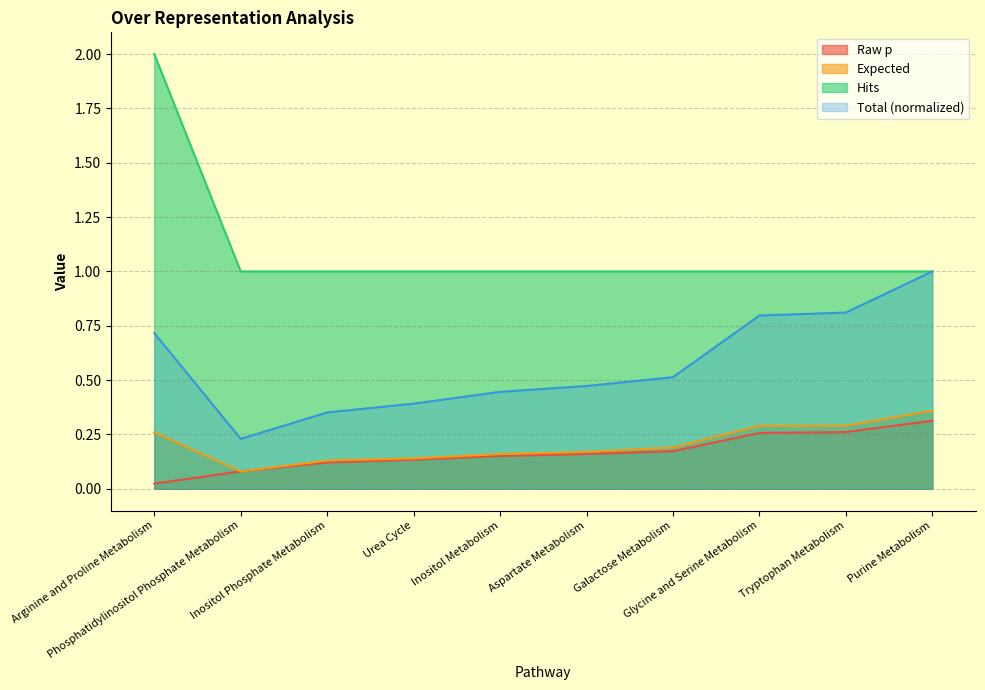

What value does the Hits series have at Aspartate Metabolism?

1.0